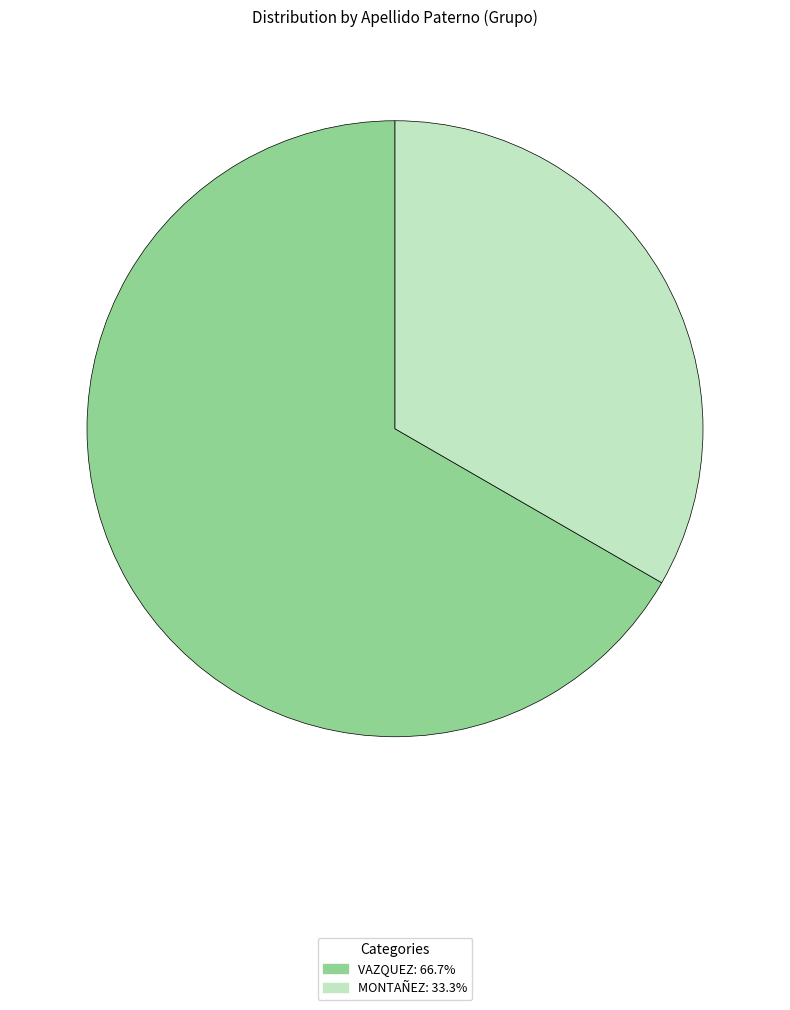

Rank the categories by value from lowest to highest.

MONTAÑEZ, VAZQUEZ